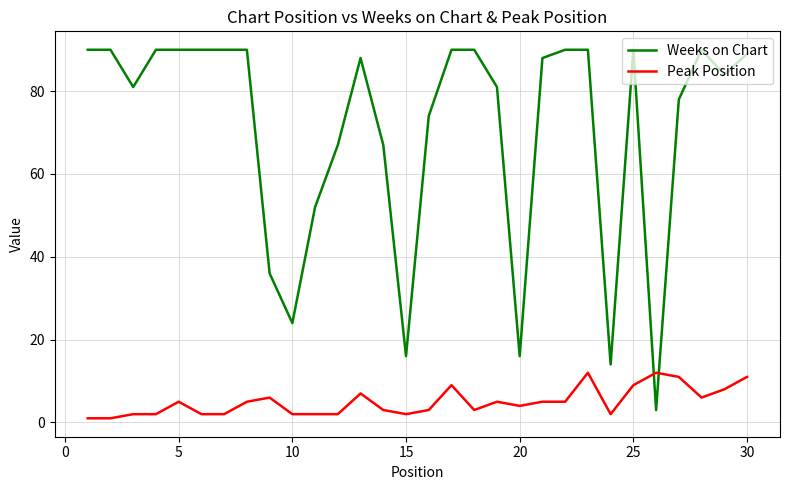

Is this an area chart (filled region under the line)?

No